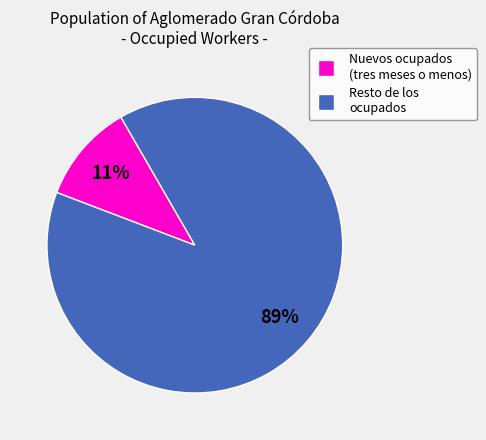

Which category has the biggest portion of the pie?

Resto de los ocupados